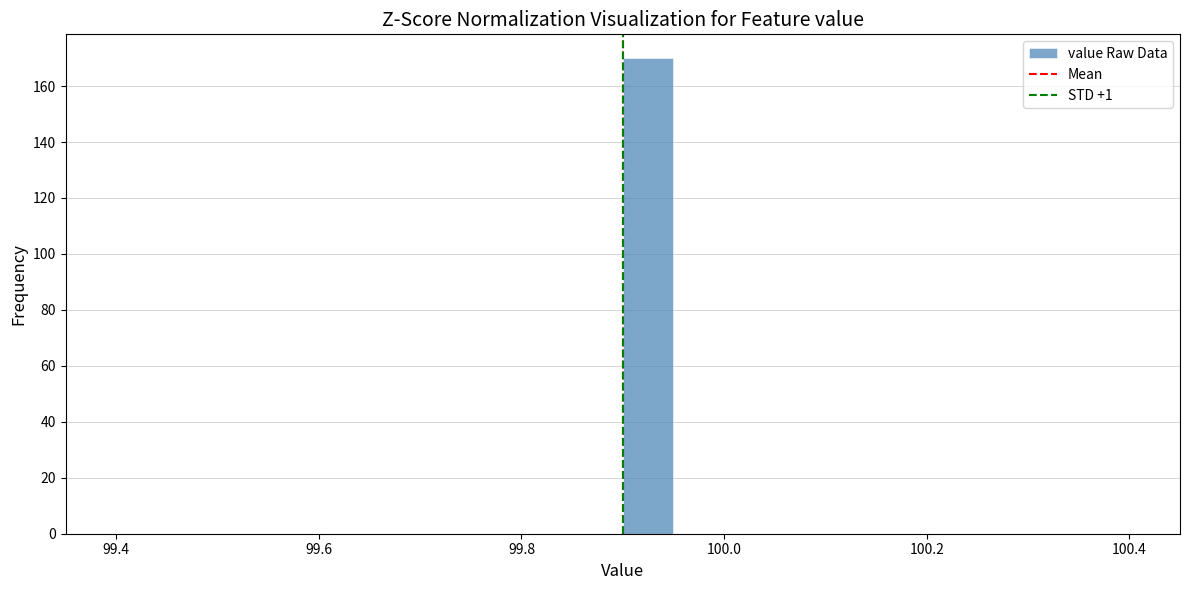

Read against the x-axis, roughly where is the centre of the tallest bar?

99.92